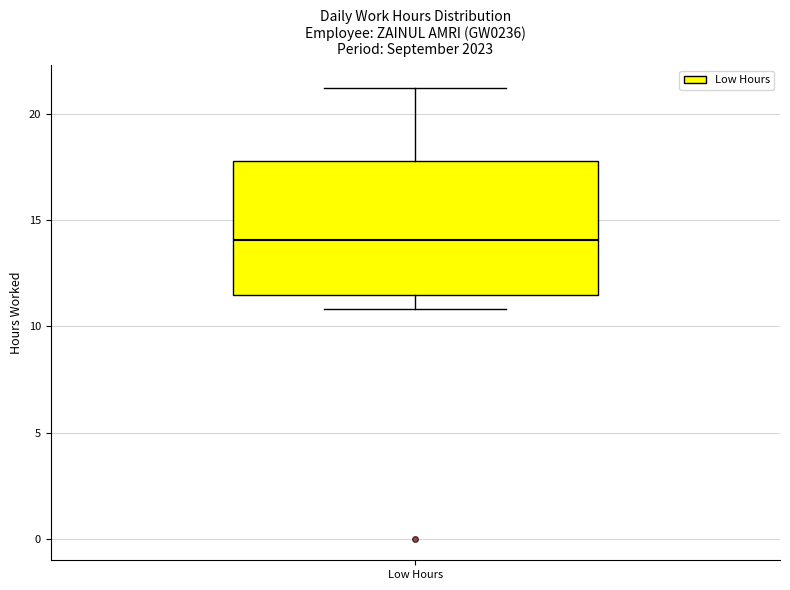

Where does the lower whisker of the box for Low Hours end on the y-axis? The values are not printed on the chart, so give them approximately, as read against the axis.

11.0